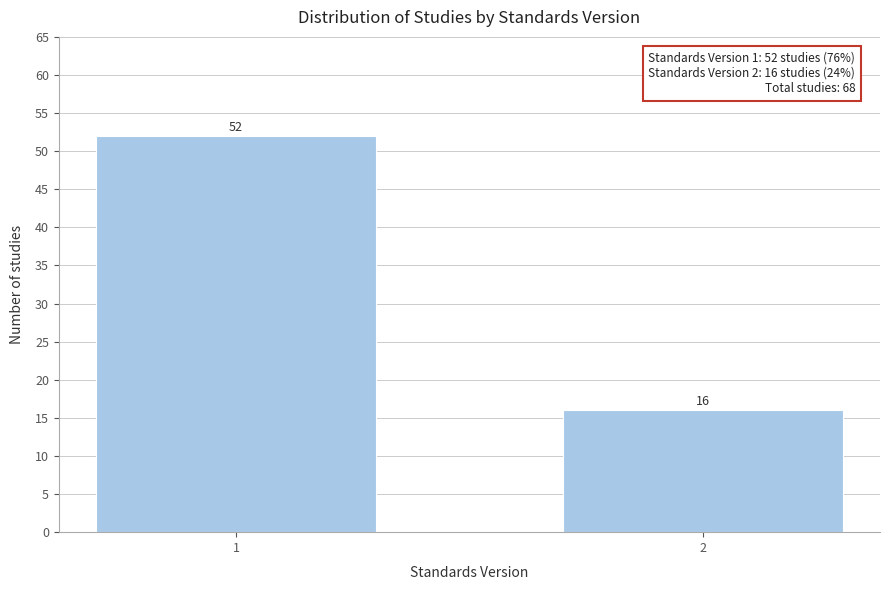

Reading left to right, transcribe all the data shown in this chart.

1=52	2=16